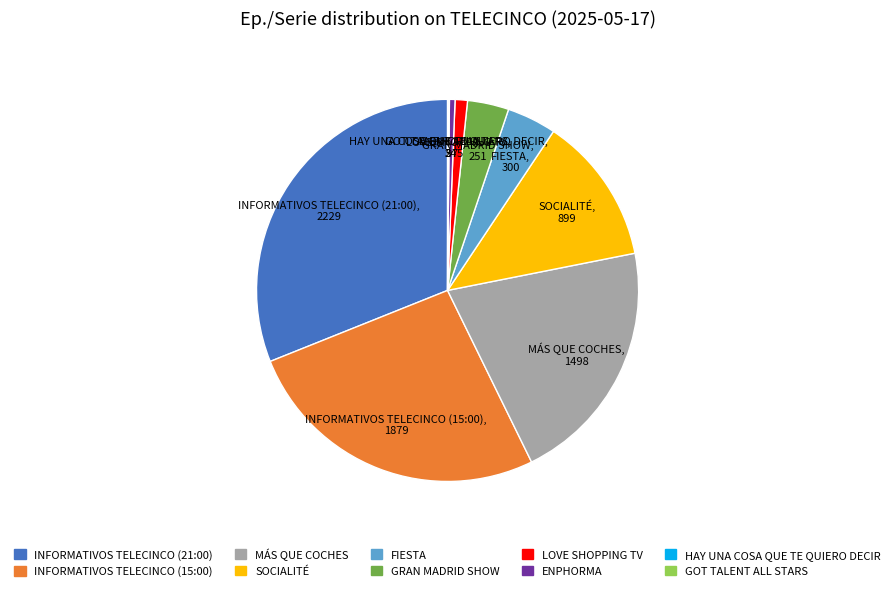

Is there any slice that represents more than half of the pie?

No